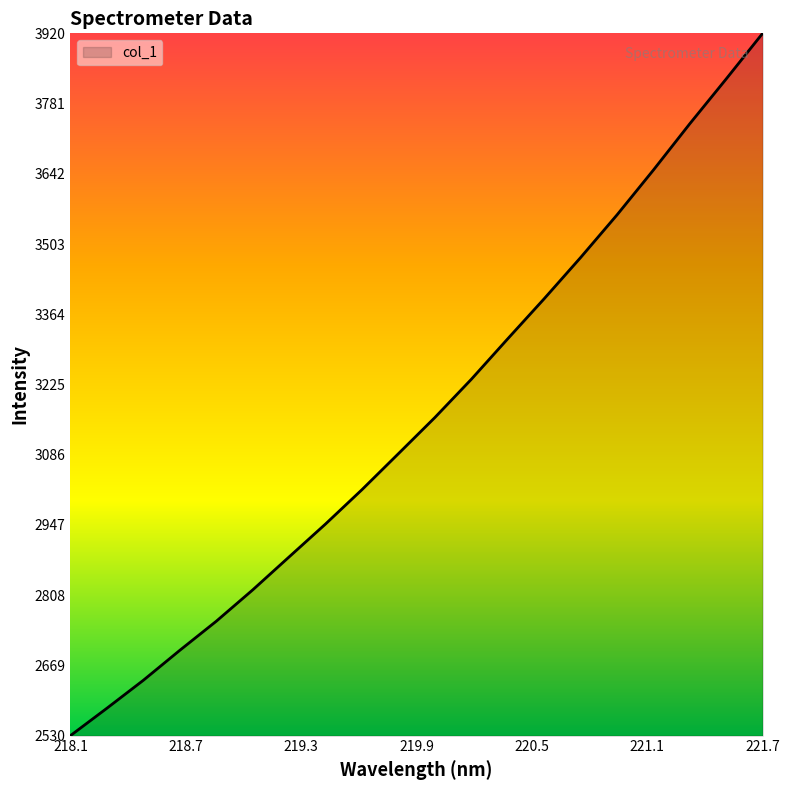

True or false: the data has more than 1 interior local peaks.

False